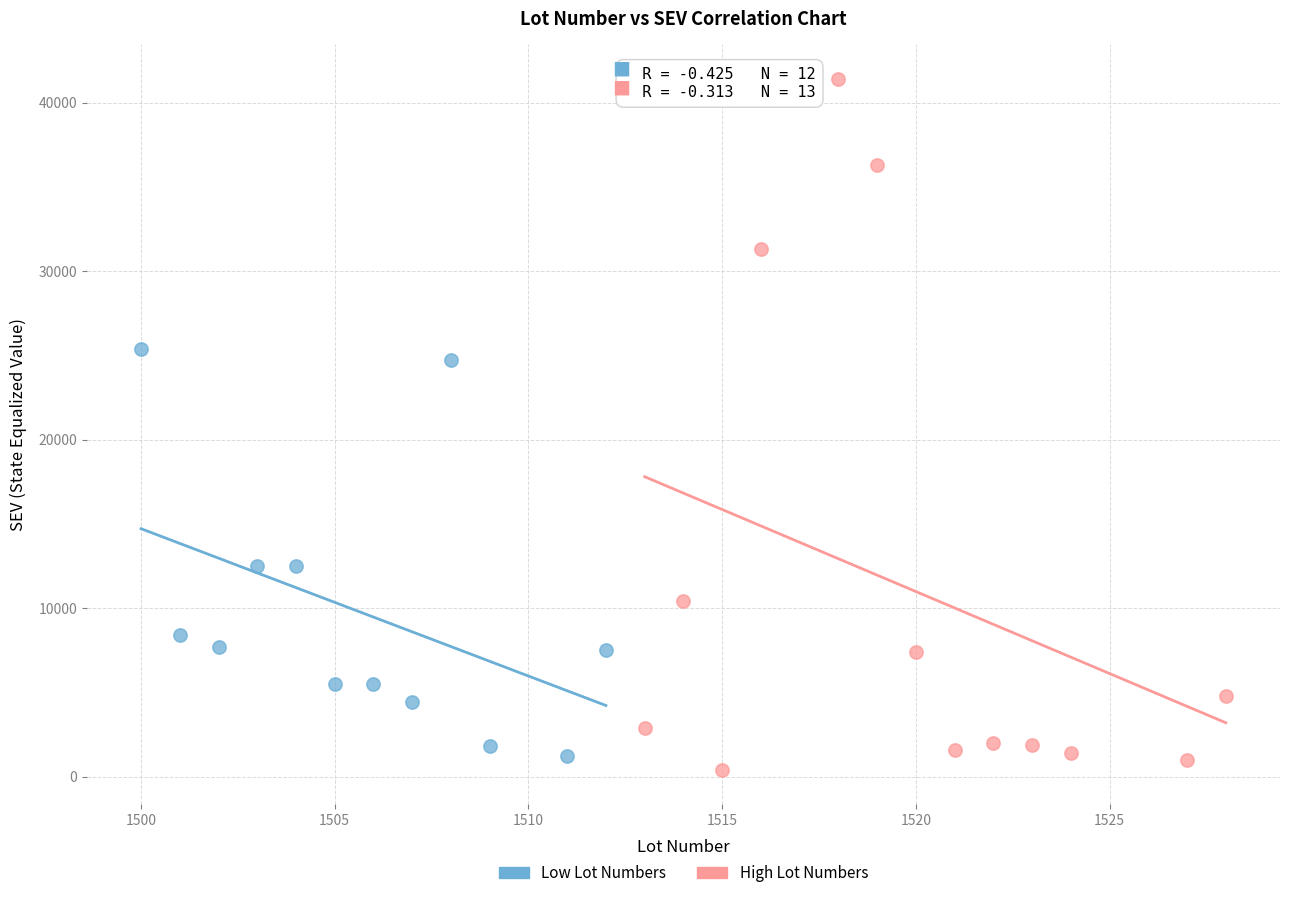

Which series reaches the maximum Y coordinate?

High Lot Numbers